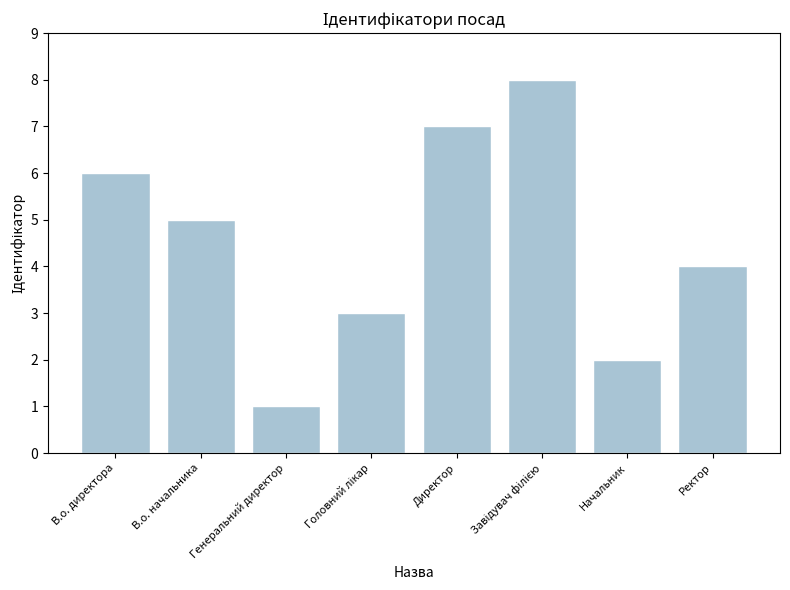

How many series are shown in this chart?

1